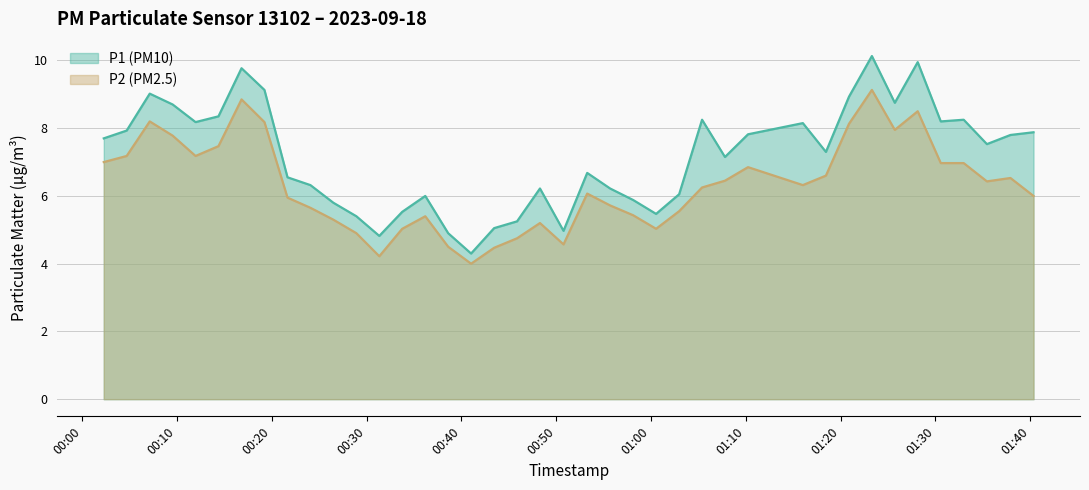

The value of P2 at 2023-09-18T00:38:36 is 4.5. True or false?

True